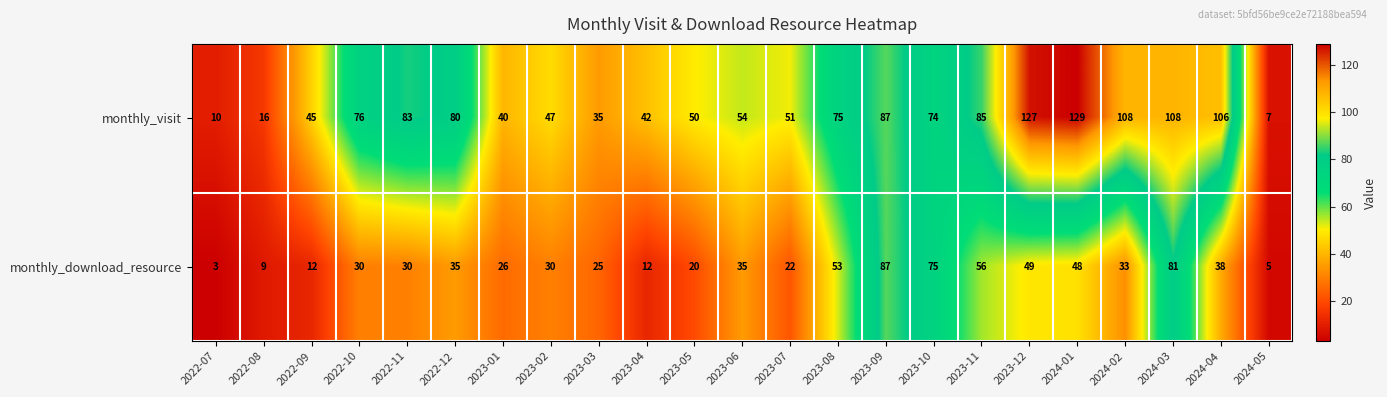

What is the average value of the monthly_visit series?

67